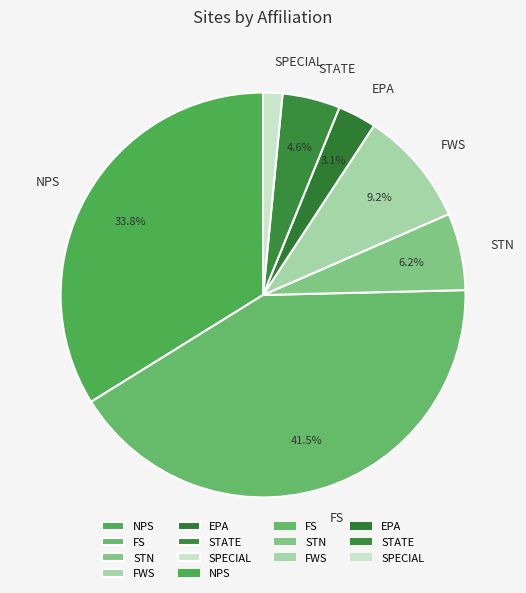

Between SPECIAL and STATE, which is larger?

STATE